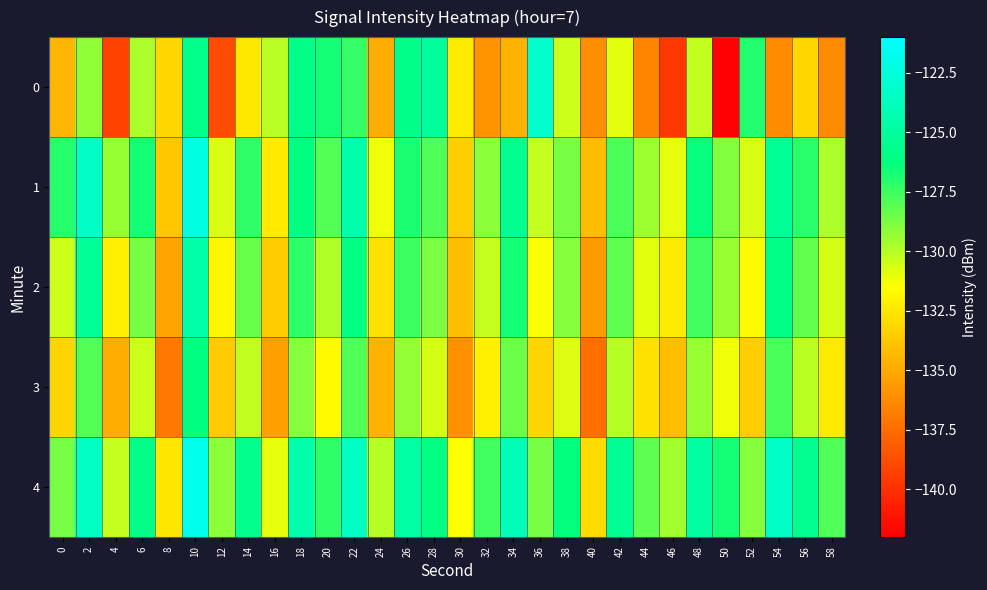

Which category has the lowest value across all series?

50